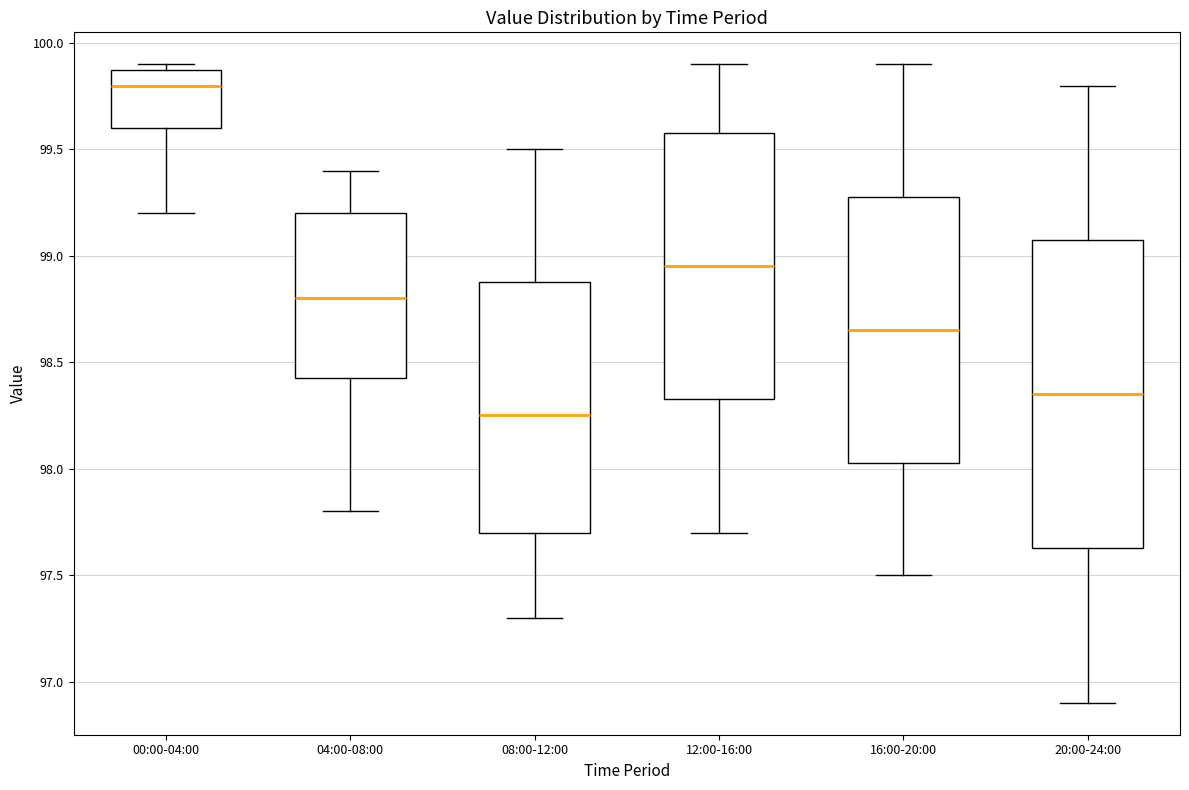

Reading left to right, read every box against the y-axis: the position of its median line, the range the box covers, and the ends of its whiskers. The values are not printed on the chart, so give them approximately, as read against the axis.

00:00-04:00: median 99.80, box 99.60 to 99.90, whiskers 99.20 to 99.90 (just above the box's upper edge)
04:00-08:00: median 98.80, box 98.45 to 99.20, whiskers 97.80 to 99.40
08:00-12:00: median 98.25, box 97.70 to 98.90, whiskers 97.30 to 99.50
12:00-16:00: median 98.95, box 98.35 to 99.60, whiskers 97.70 to 99.90
16:00-20:00: median 98.65, box 98.05 to 99.30, whiskers 97.50 to 99.90
20:00-24:00: median 98.35, box 97.65 to 99.10, whiskers 96.90 to 99.80